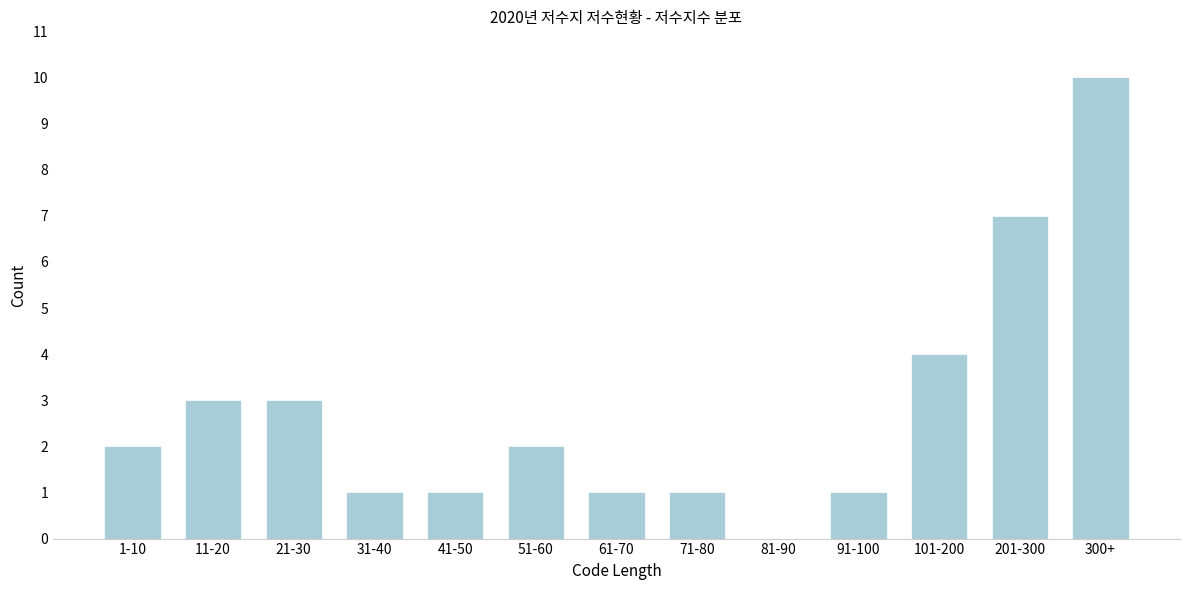

Reading right to left, extract all data points from this chart.

300+=10	201-300=7	101-200=4	91-100=1	81-90=0	71-80=1	61-70=1	51-60=2	41-50=1	31-40=1	21-30=3	11-20=3	1-10=2